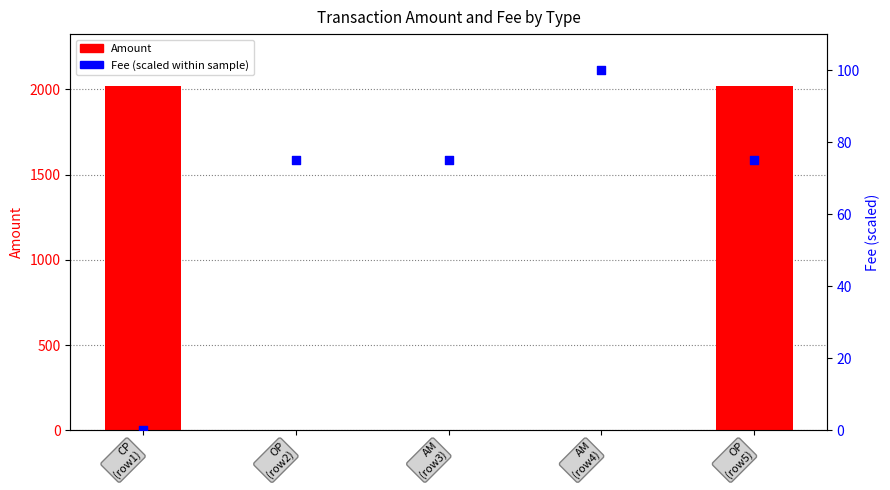

At how many categories does at least one series exceed 636?

2